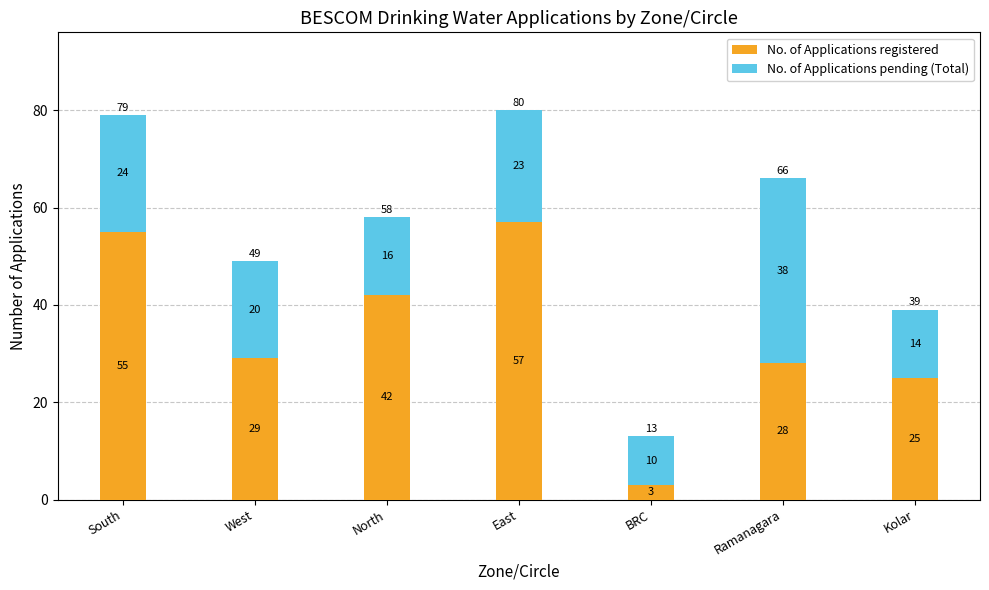

At which label does No. of Applications registered reach its peak?

East